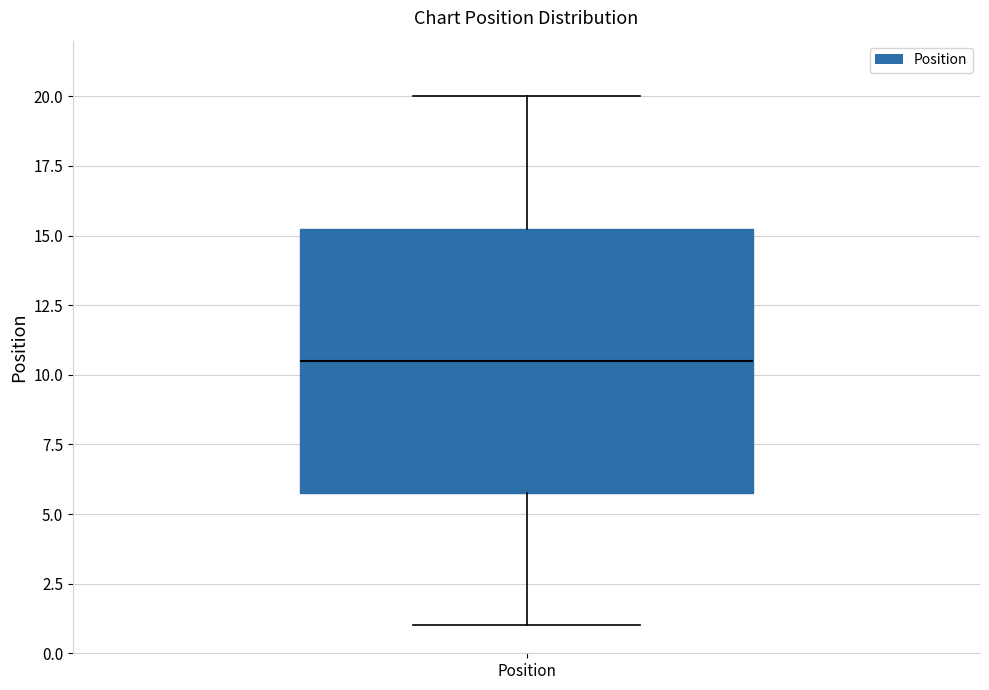

Where is the lower edge of the box for Position on the y-axis? The values are not printed on the chart, so give them approximately, as read against the axis.

6.0